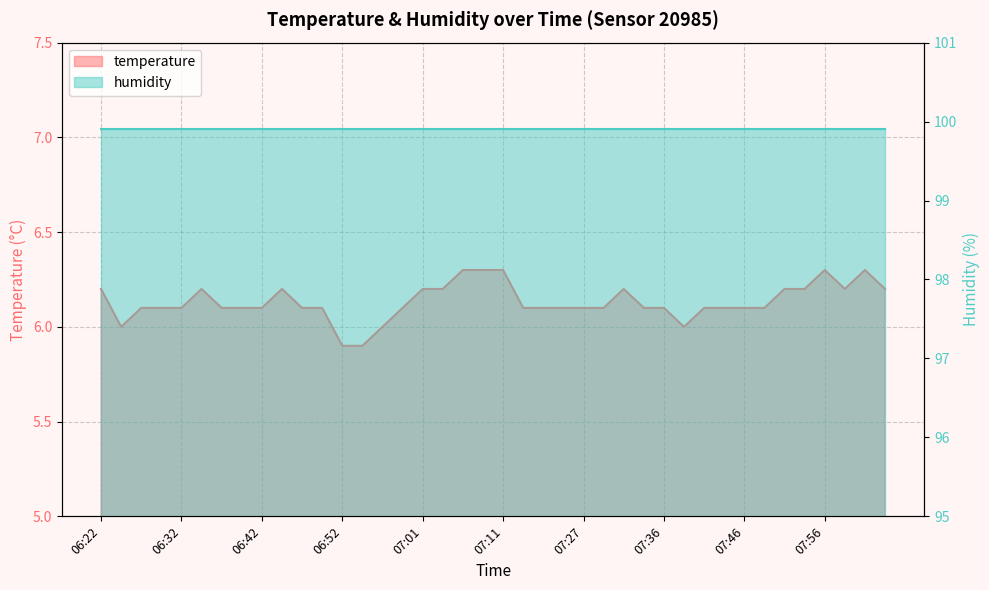

How many interior local peaks (higher than both neighbors) does the data have?

5